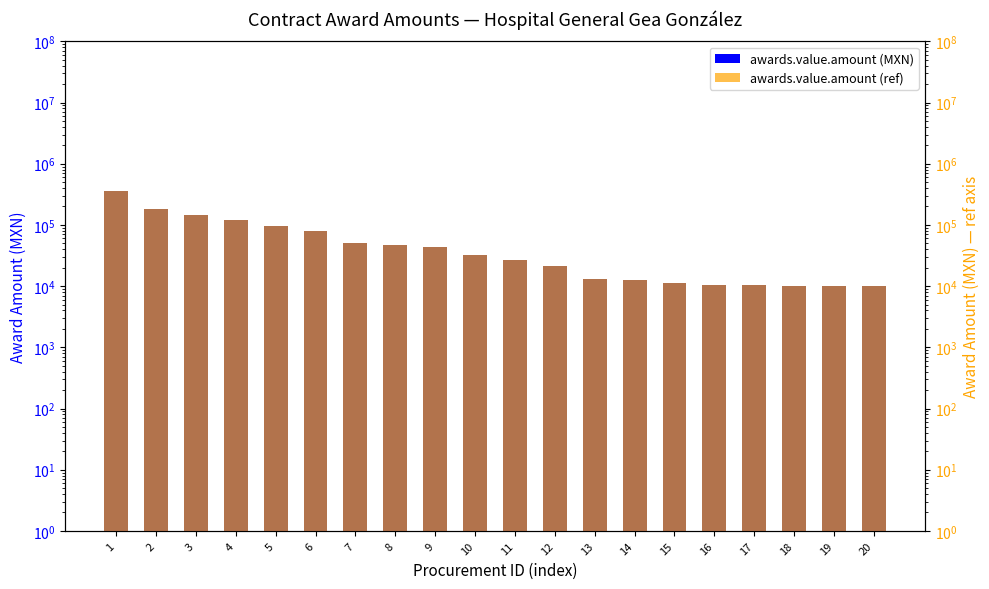

Reading left to right, what are all the values shown in this chart?

awards.value.amount: 1=363009.7	2=185172.8	3=145679.1	4=121790.5	5=94668.0	6=79770.9	7=51179.2	8=46556.8	9=44168.2	10=32256.0	11=27184.1	12=21058.6	13=13147.4	14=12517.5	15=11292.6	16=10564.6	17=10482.2	18=10150.0	19=10148.8	20=10022.4
awards.value.amount (ref): 1=363009.7	2=185172.8	3=145679.1	4=121790.5	5=94668.0	6=79770.9	7=51179.2	8=46556.8	9=44168.2	10=32256.0	11=27184.1	12=21058.6	13=13147.4	14=12517.5	15=11292.6	16=10564.6	17=10482.2	18=10150.0	19=10148.8	20=10022.4